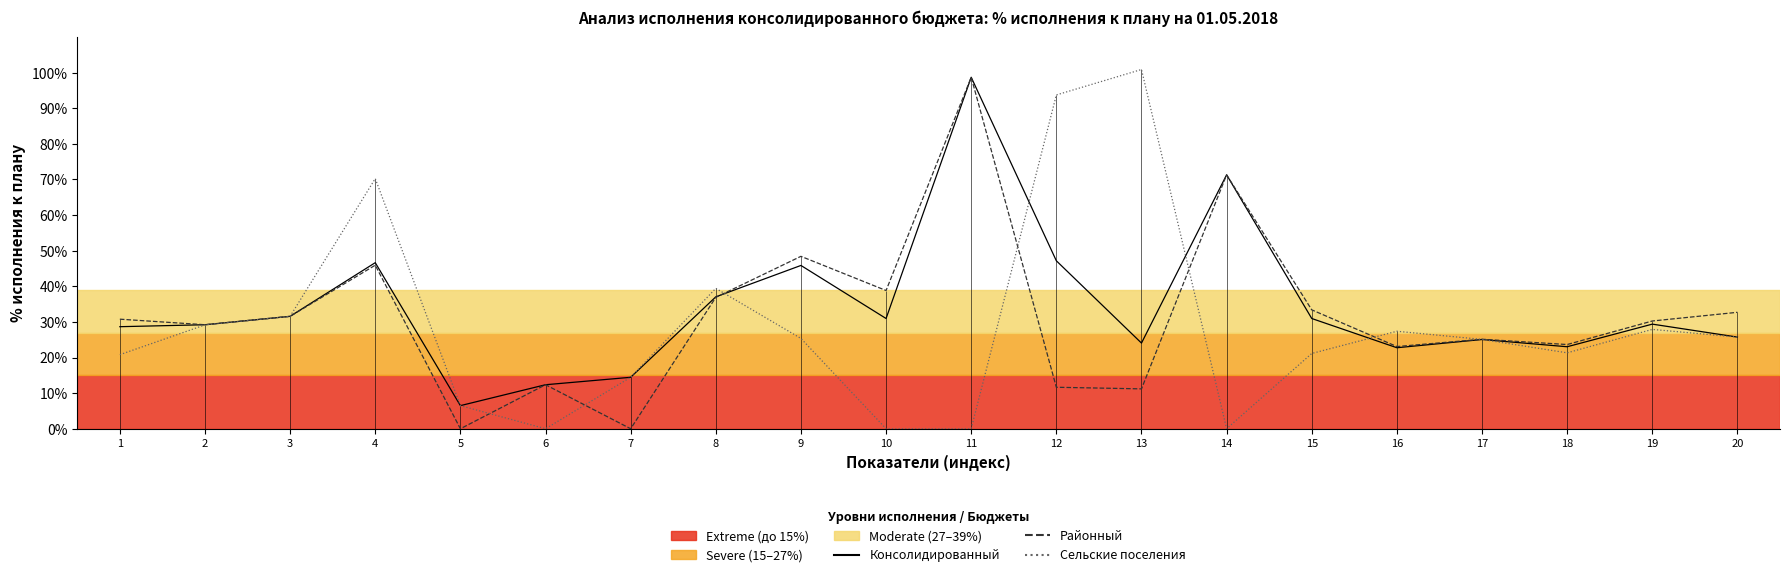

Rank the series at 18 from highest to lowest value.

% исполнения (Районный), % исполнения (Консолидированный), % исполнения (Сельские поселения)